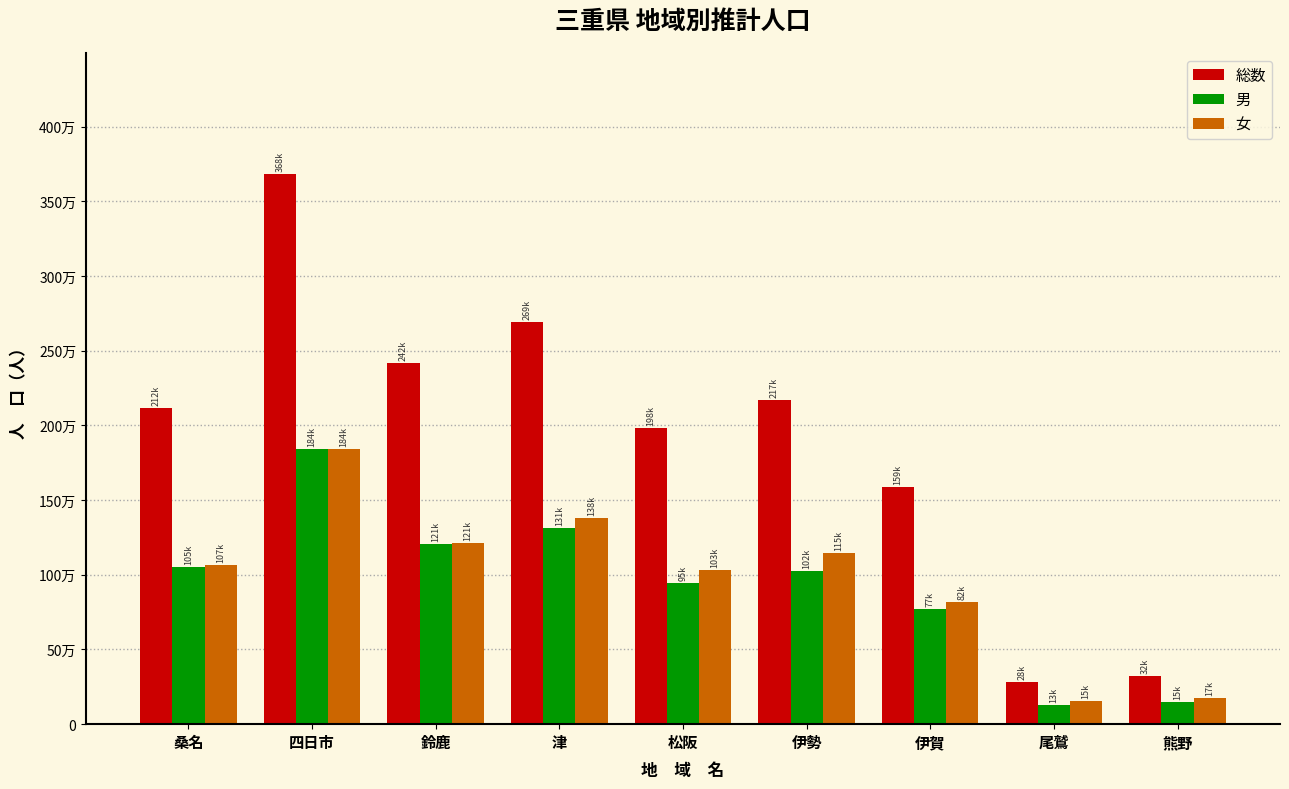

Does the chart contain any negative values?

No